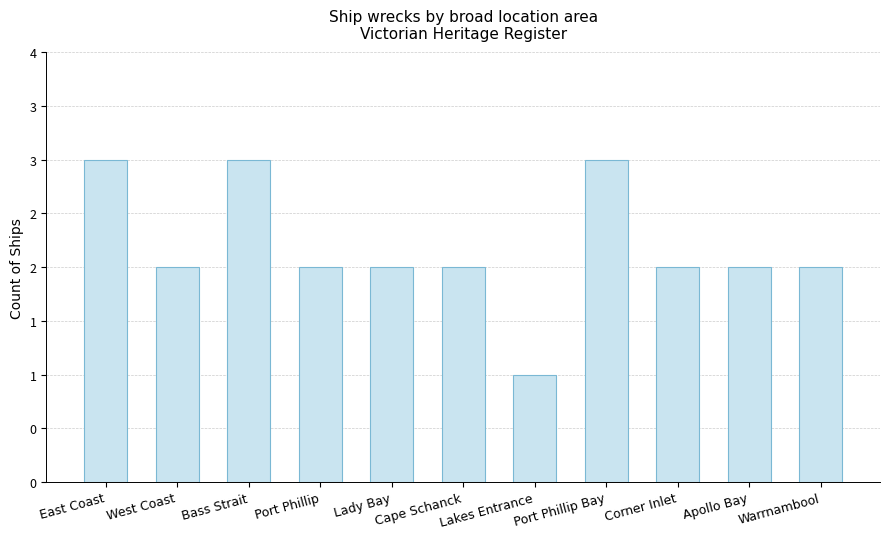

At which category does the chart reach its minimum across all series?

Lakes Entrance